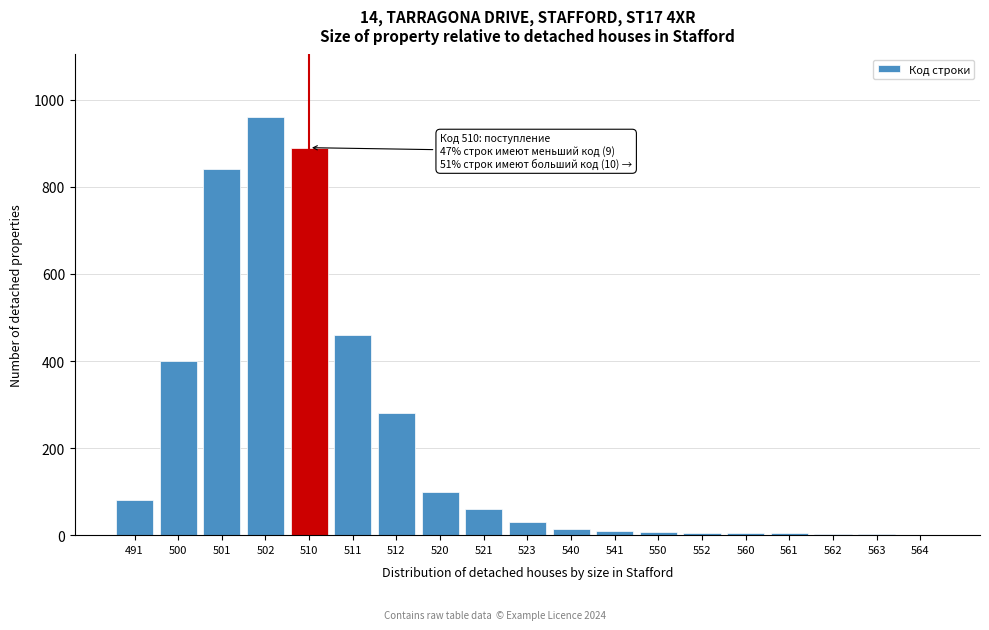

What is the approximate value at 520?

100